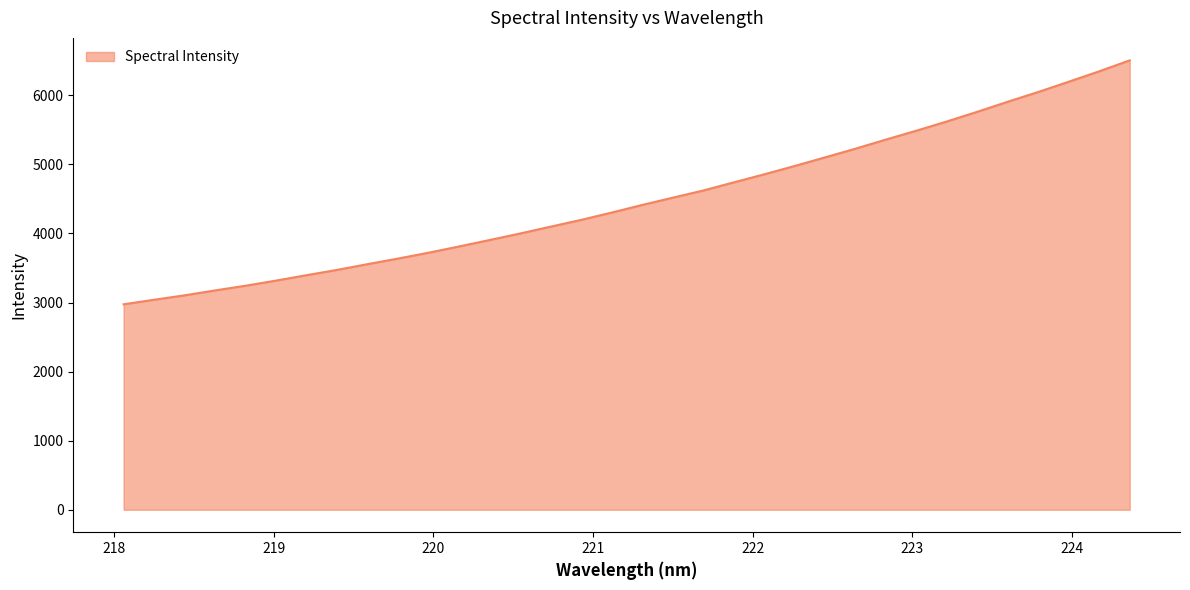

What is the difference between the maximum and minimum values?

3532.0